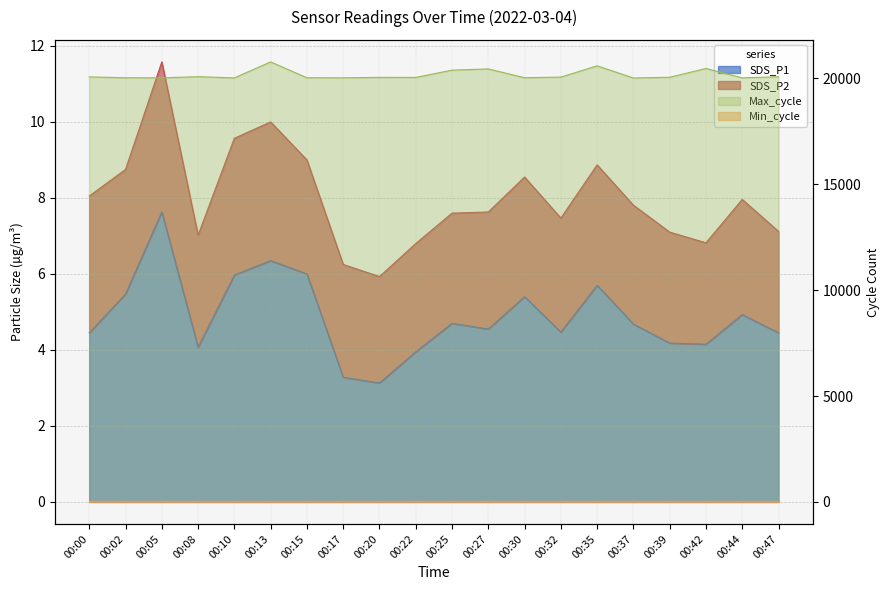

Read the SDS_P1 value at 00:00.

4.5